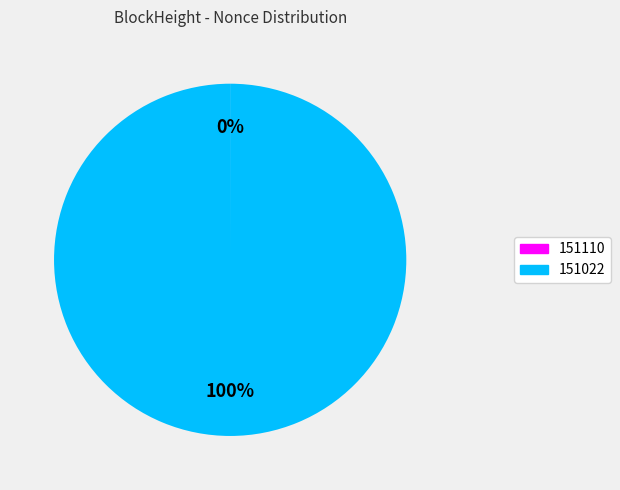

Is there a majority slice in this chart?

Yes